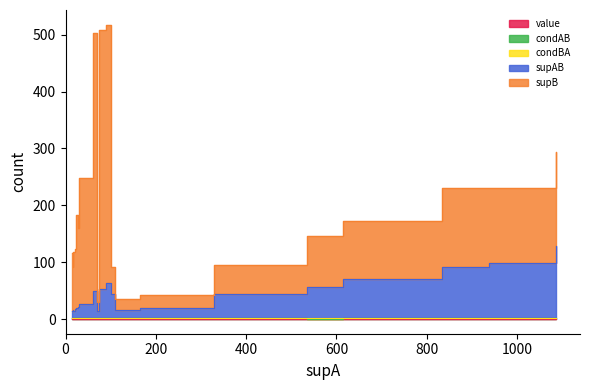

In supAB, how many points are higher than both neighbors (excluding endpoints)?

3